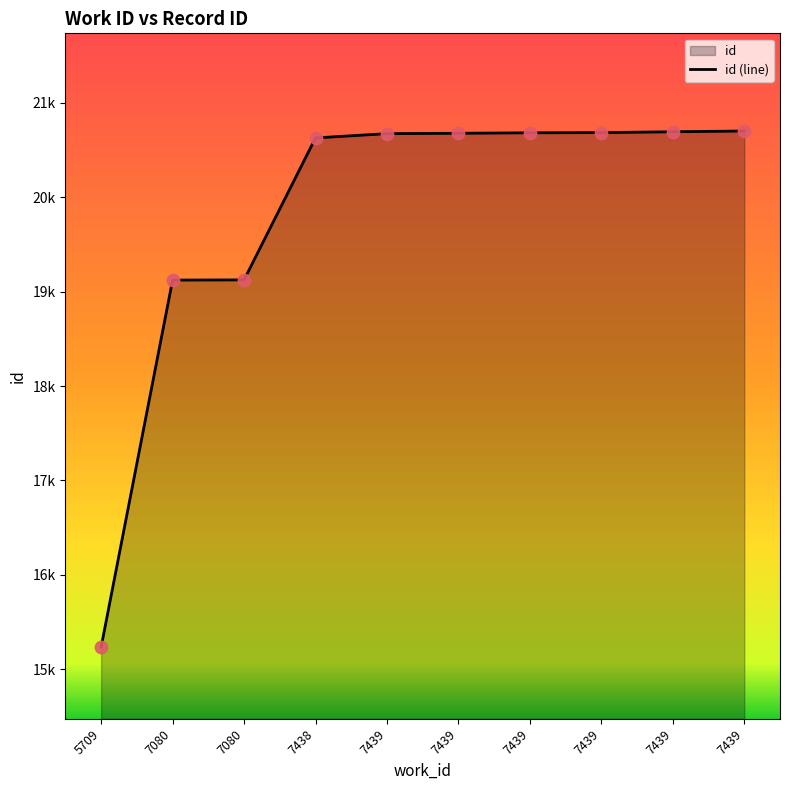

Approximately how many times larger is the value at 7439 compared to 7438?

1.0